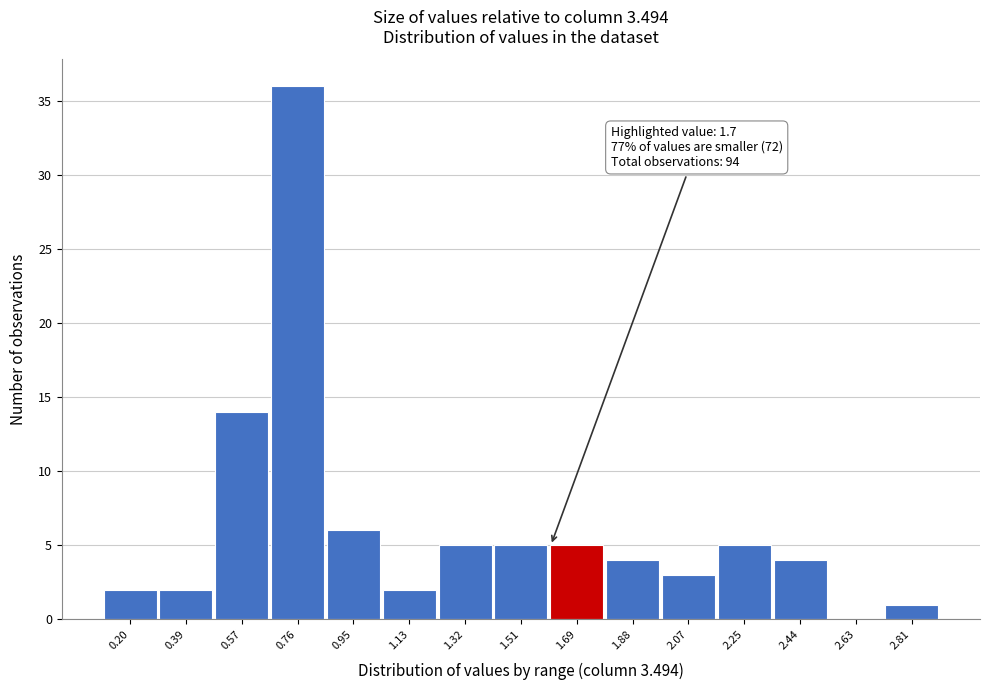

Reading left to right, extract all data points from this chart.

0.20=2	0.39=2	0.57=14	0.76=36	0.95=6	1.13=2	1.32=5	1.51=5	1.69=5	1.88=4	2.07=3	2.25=5	2.44=4	2.63=0	2.81=1